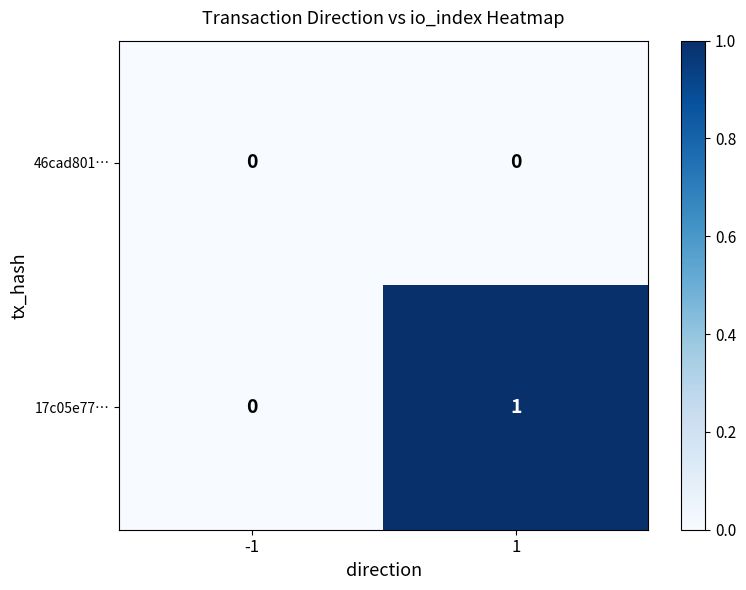

Which series has the widest spread of values?

17c05e77…